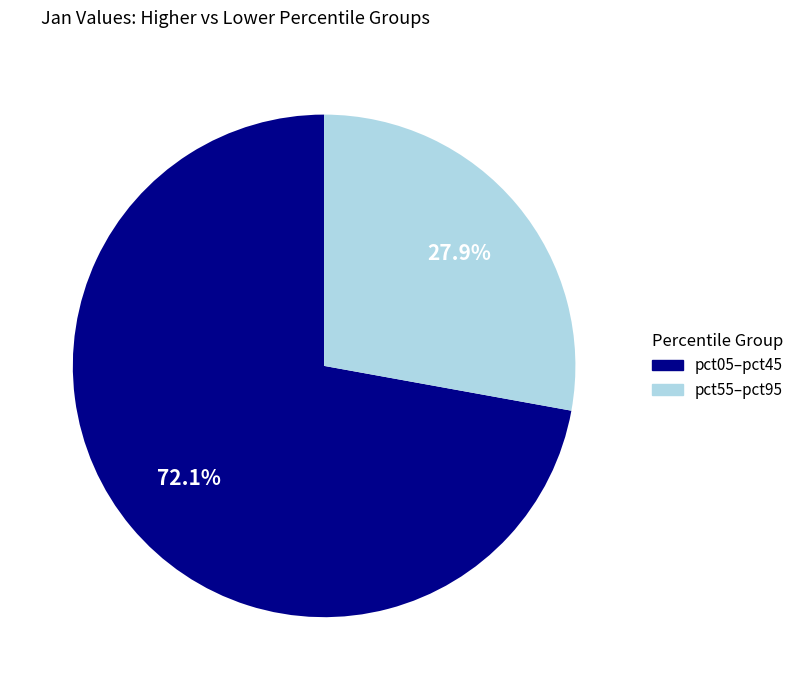

Does any single category account for the majority?

Yes